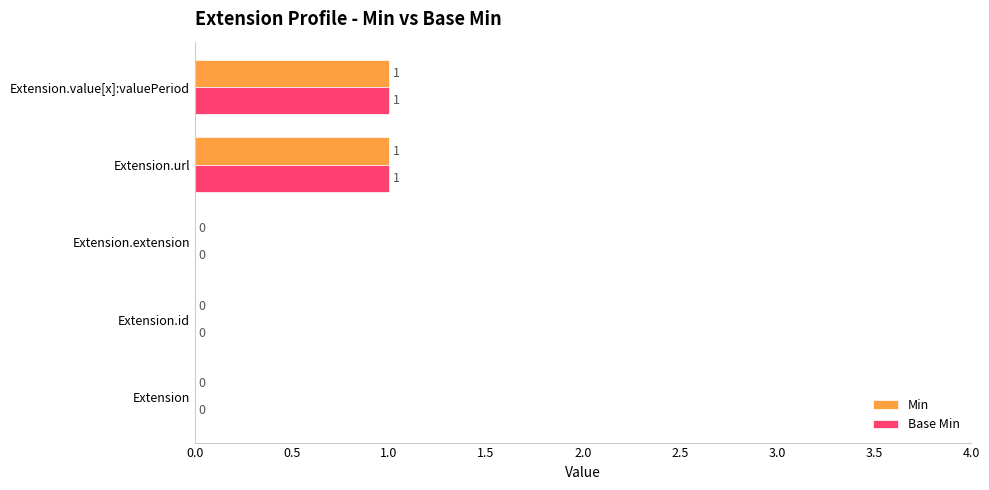

What is the sum of all Min values?

2